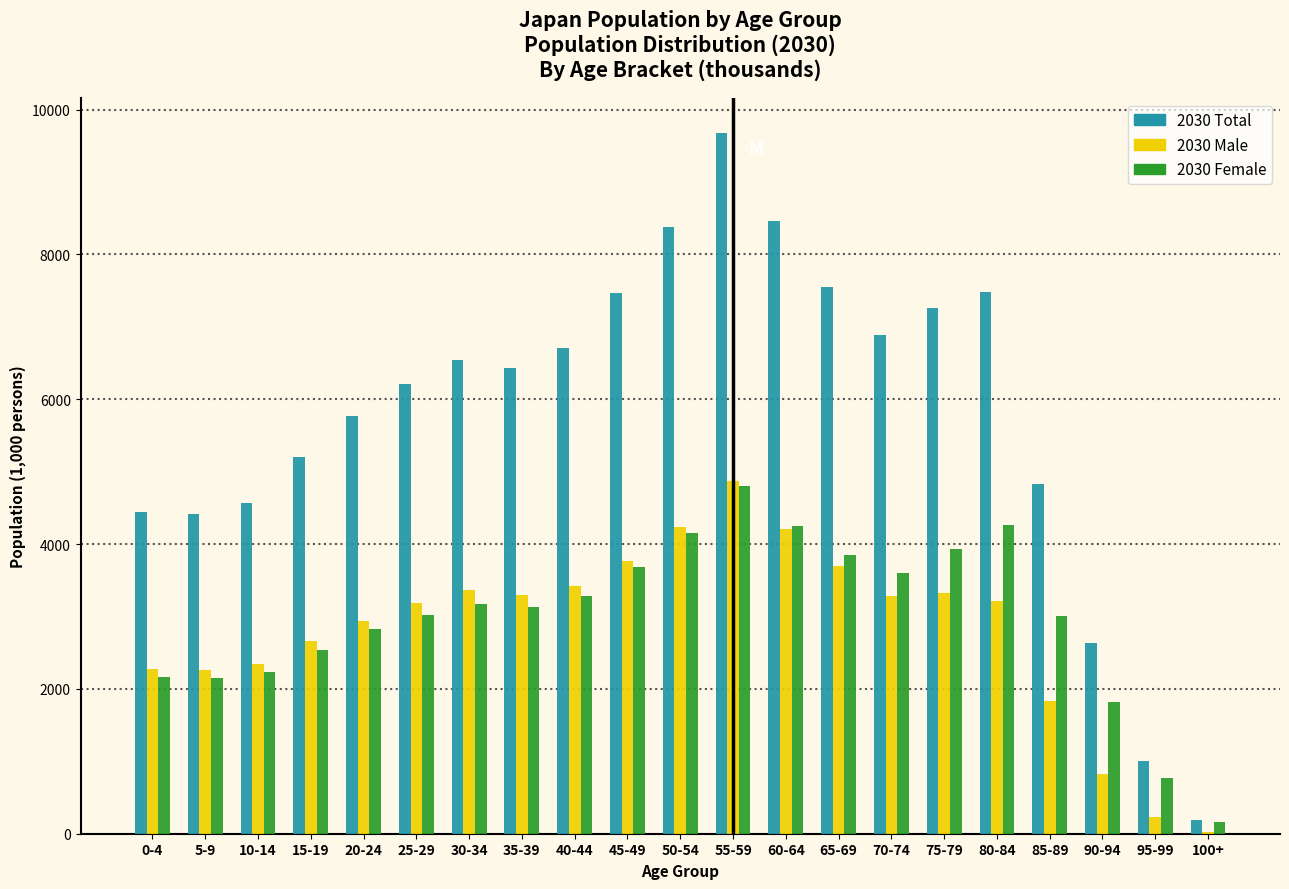

The value of 2030 Male at 80-84 is 2155.5. True or false?

False